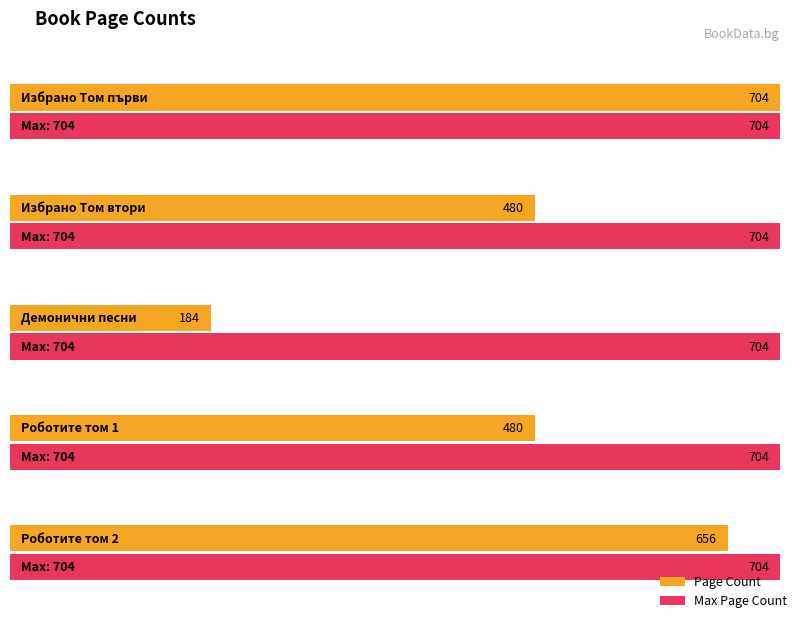

What is the label of the 2nd bar from the right?

Роботите том 1